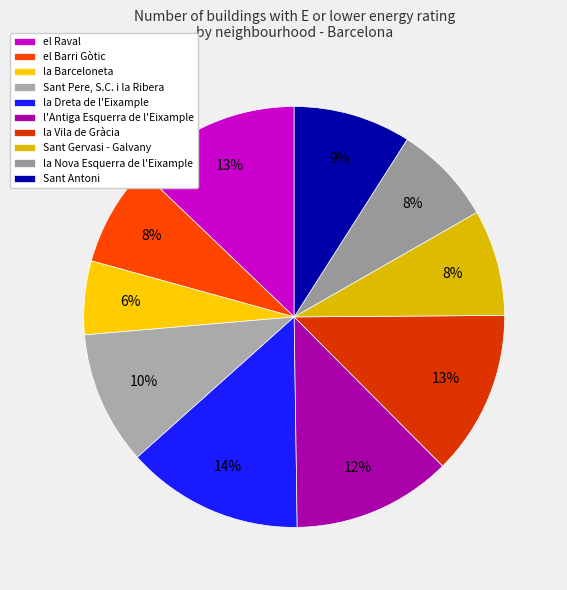

Count the number of slices in the pie.

10